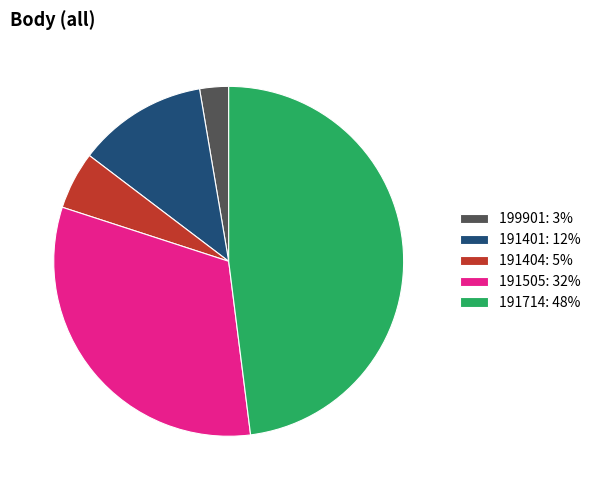

Rank the categories by value from lowest to highest.

199901, 191404, 191401, 191505, 191714